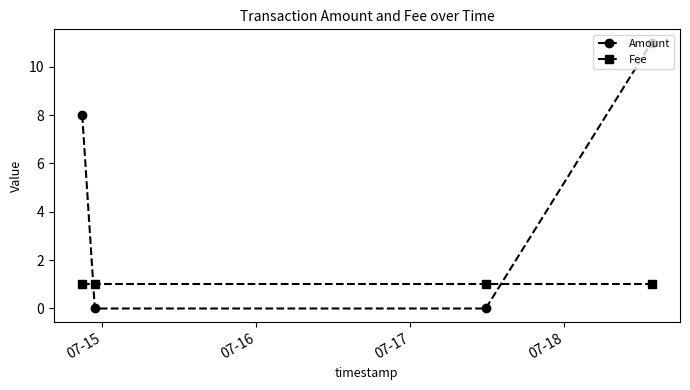

What is the sum of all Fee values?

4